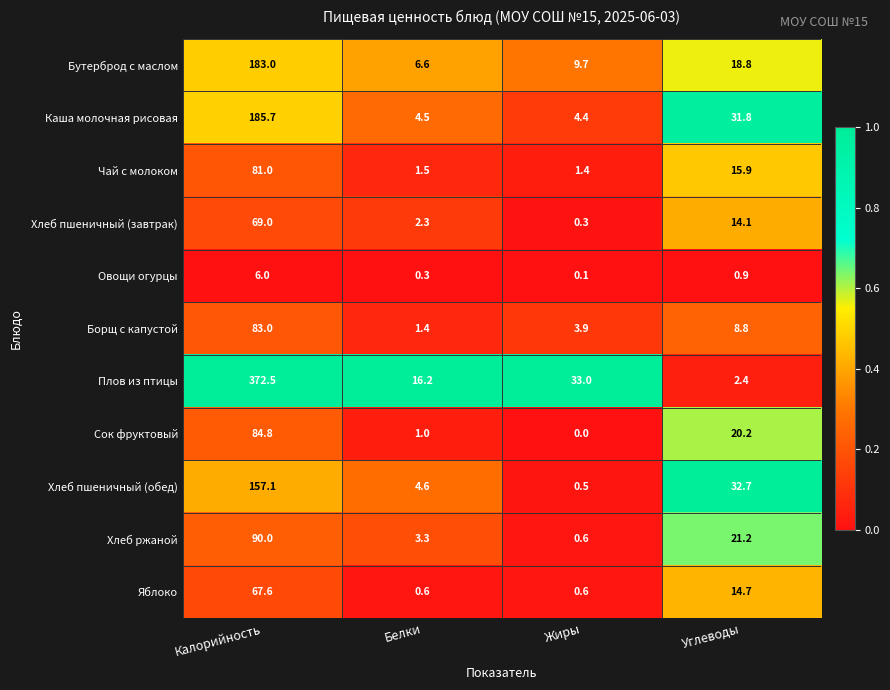

The value of Хлеб пшеничный (обед) at Белки is 6.8. True or false?

False